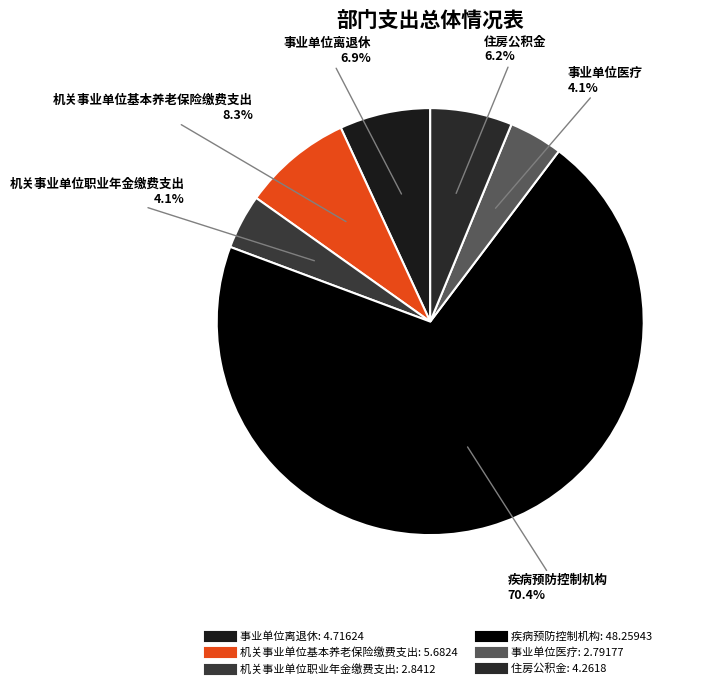

Does any single category account for the majority?

Yes